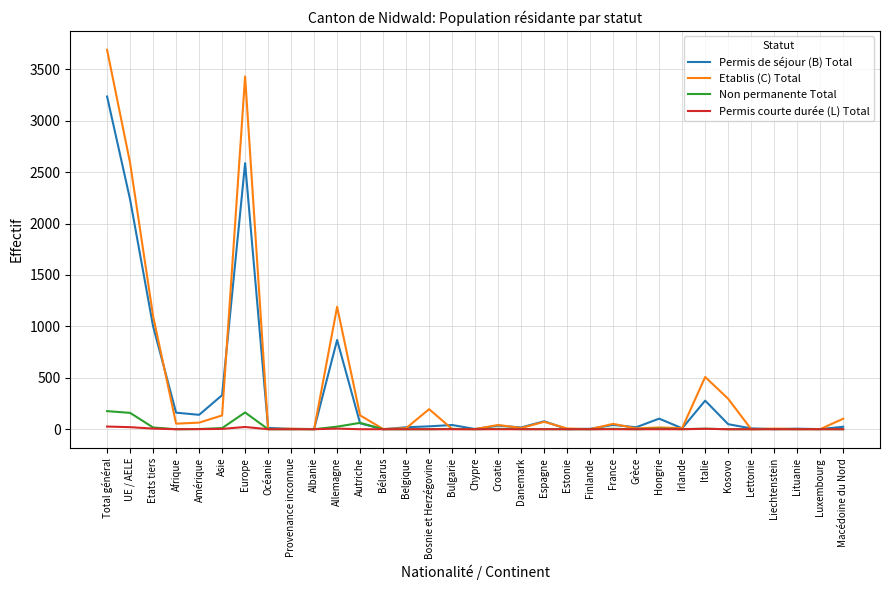

Between Italie and Lettonie, which series saw the biggest shift?

Etablis (C) Total